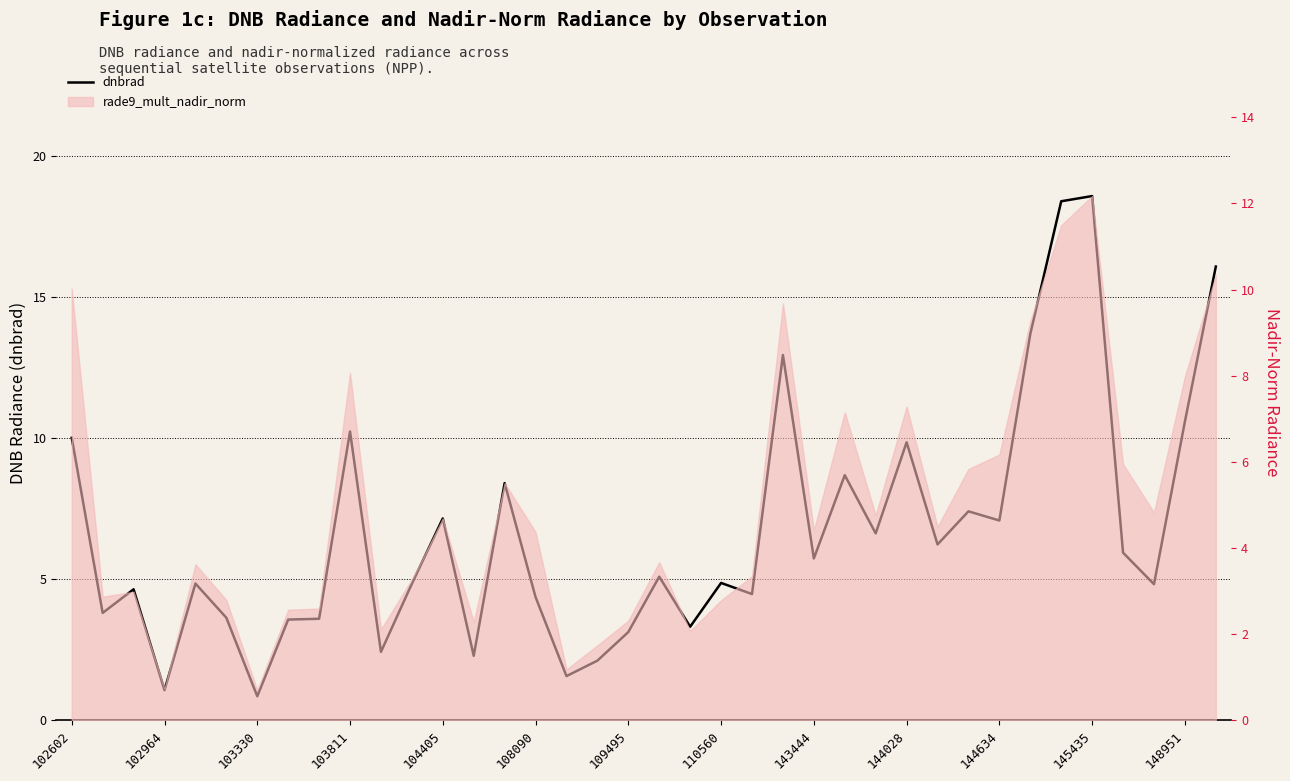

What is the greatest value displayed?

18.6